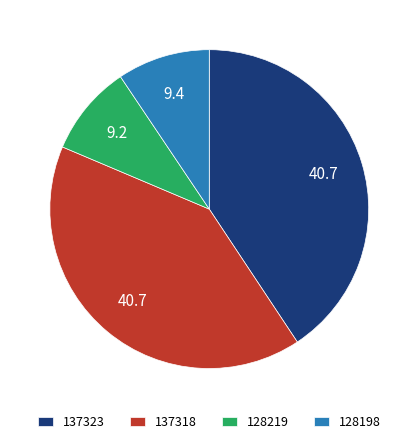

Does 137323 account for over 50% of the chart?

No